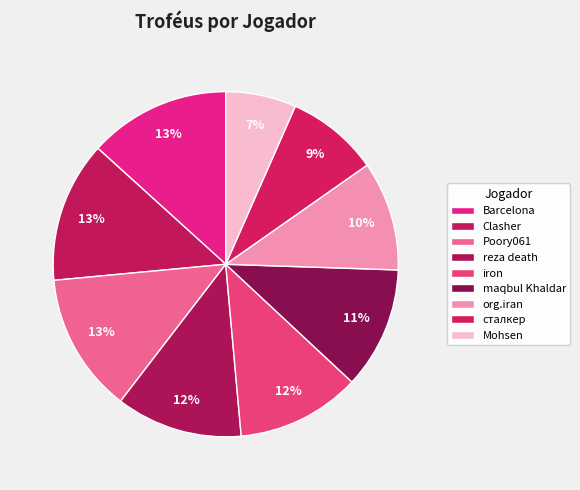

How many segments does this pie chart have?

9